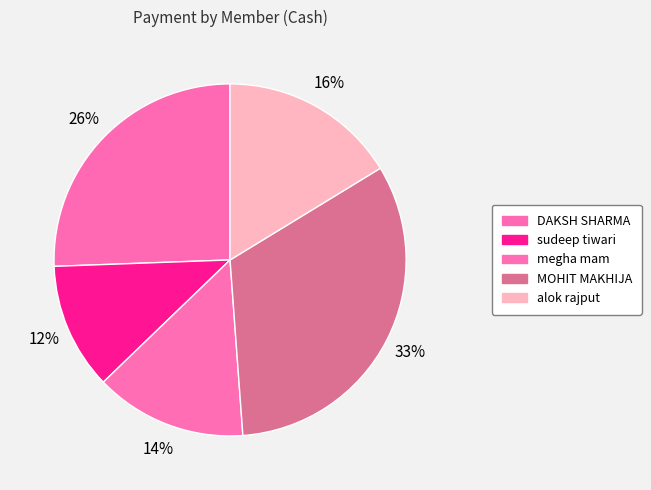

What percentage is the DAKSH SHARMA slice, to the nearest percent?

26%